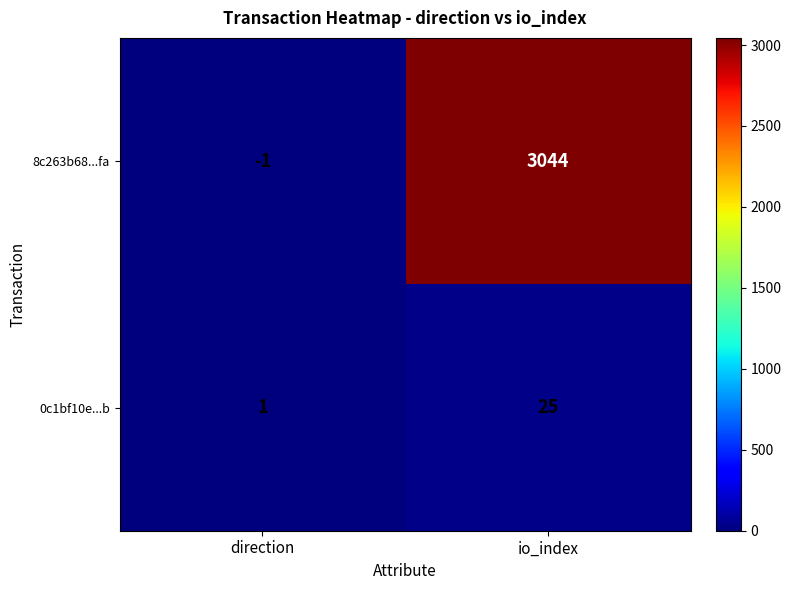

At how many categories does at least one series exceed 558?

1